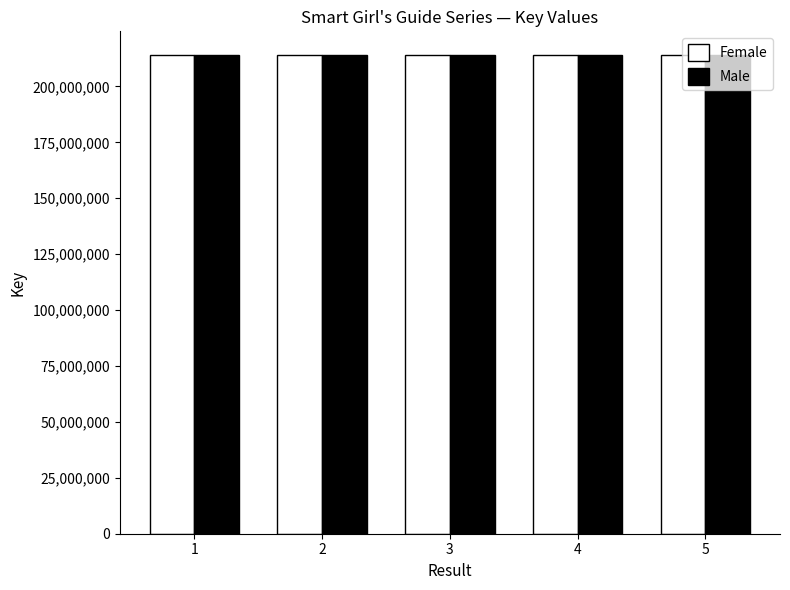

What is the greatest value displayed?

213962278